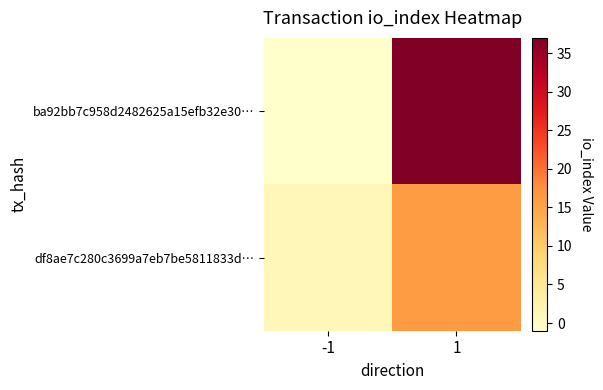

At -1, list the series in order from largest to smallest.

df8ae7c280c3699a7eb7be5811833d…, ba92bb7c958d2482625a15efb32e30…